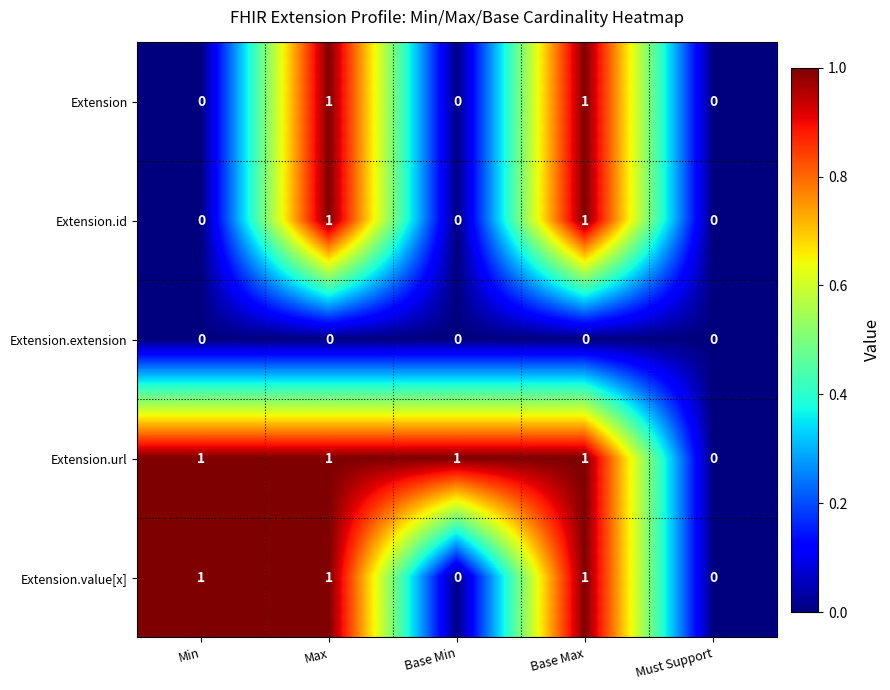

Which series has the largest total across all categories?

Extension.url